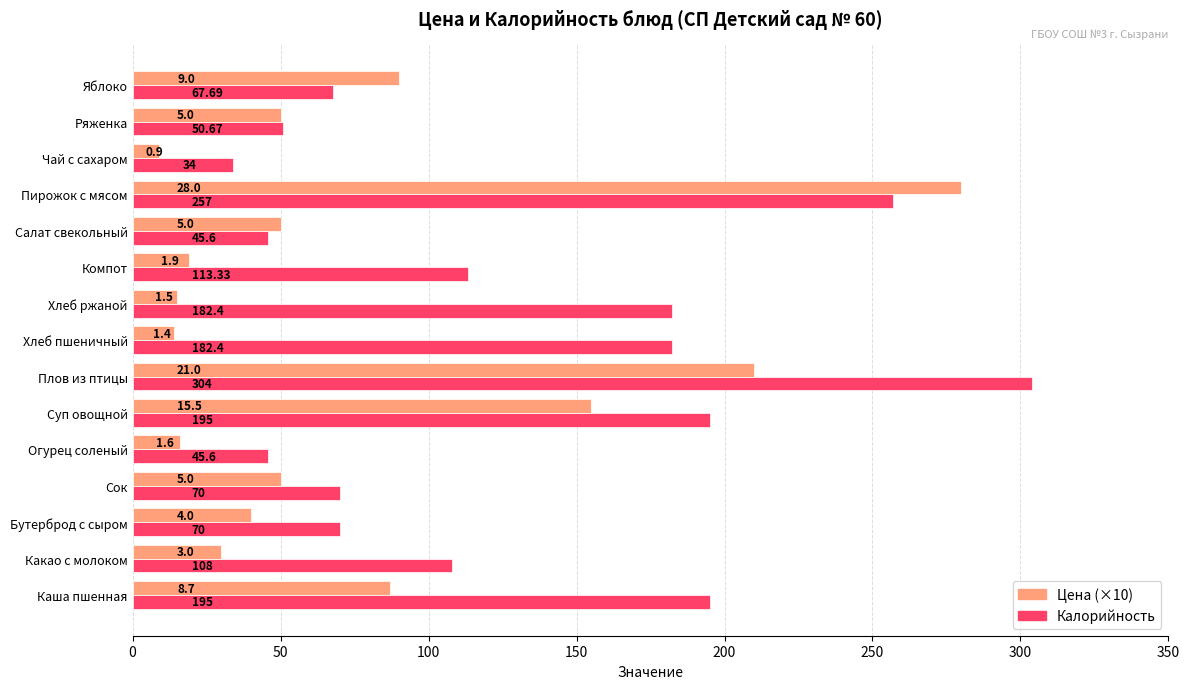

Which series has the largest total across all categories?

Калорийность